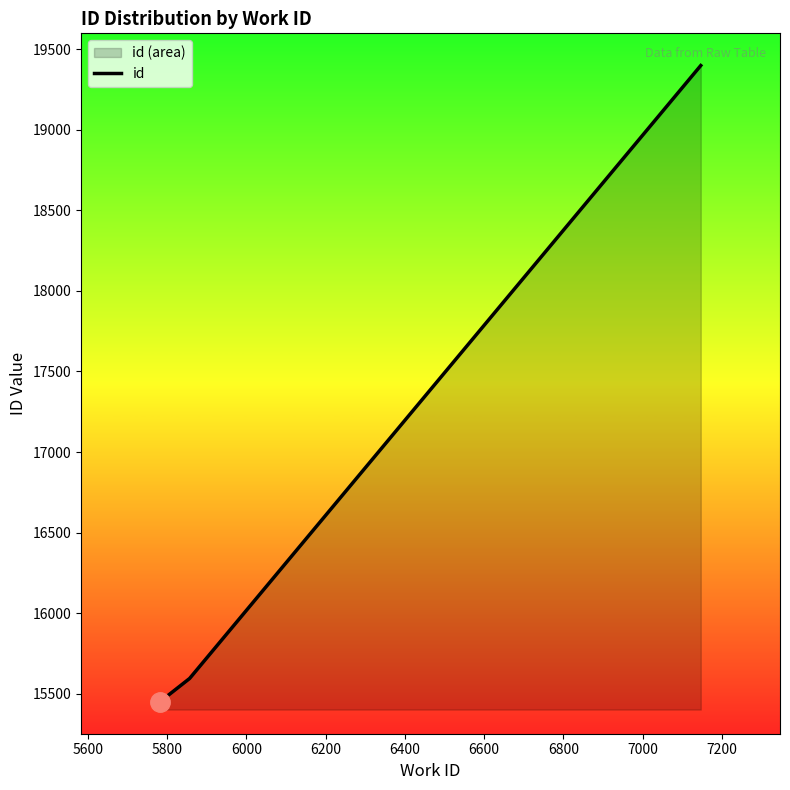

What is the difference between the maximum and minimum values?

3949.5